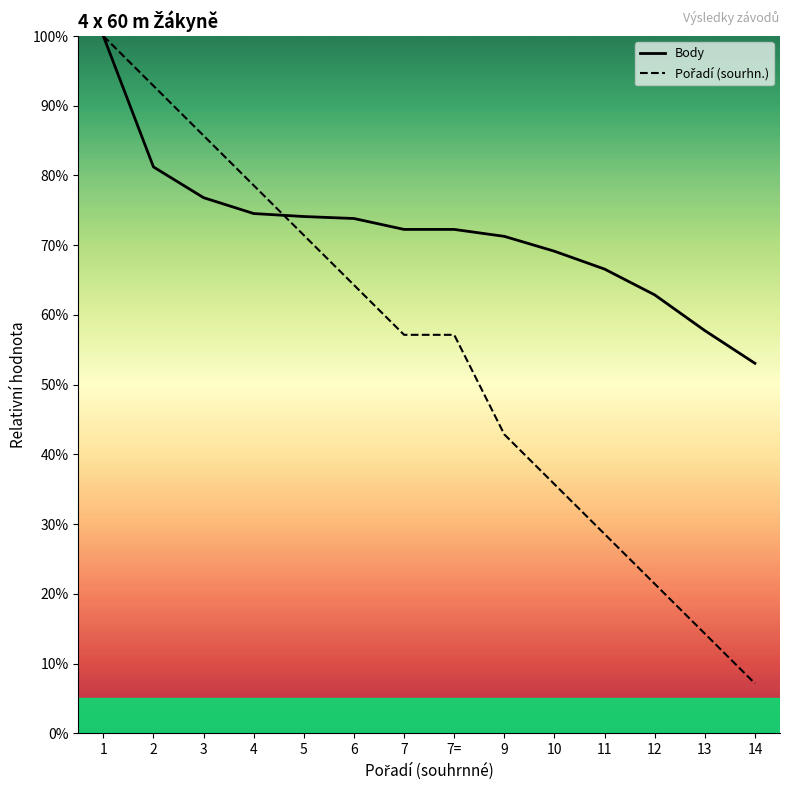

How many intersections are there between Pořadí (sourhn.) and Body?

1